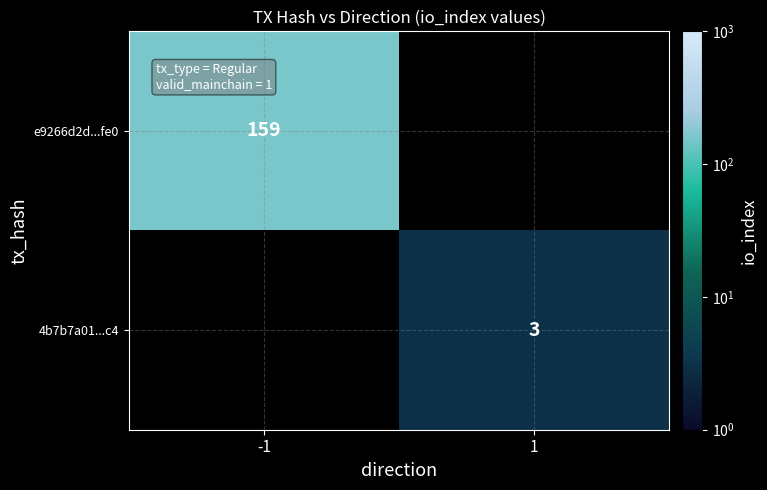

Is it true that e9266d2d...fe0 equals 81 at -1?

False